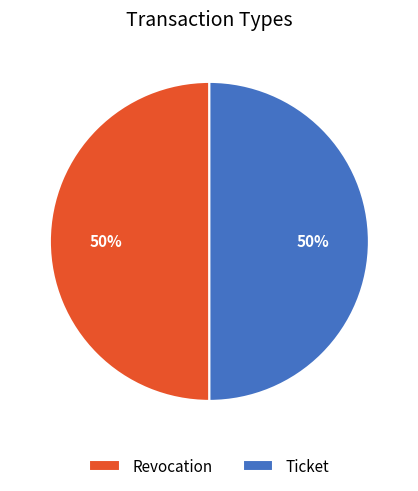

Do Ticket and Revocation together represent more than half of the pie?

Yes